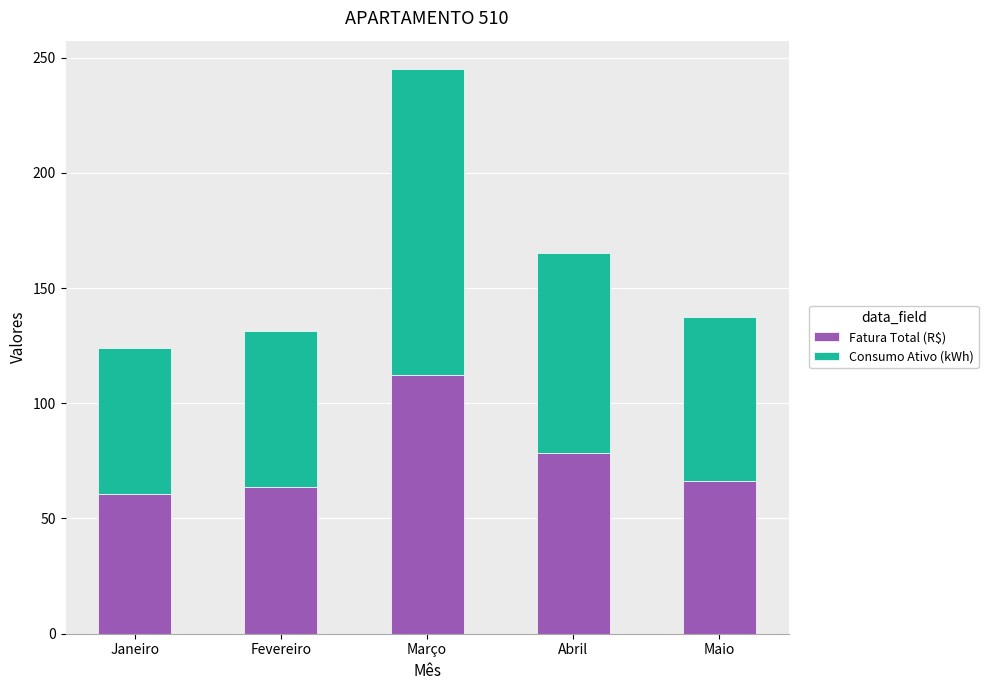

At which category is the sum across all series the highest?

Março